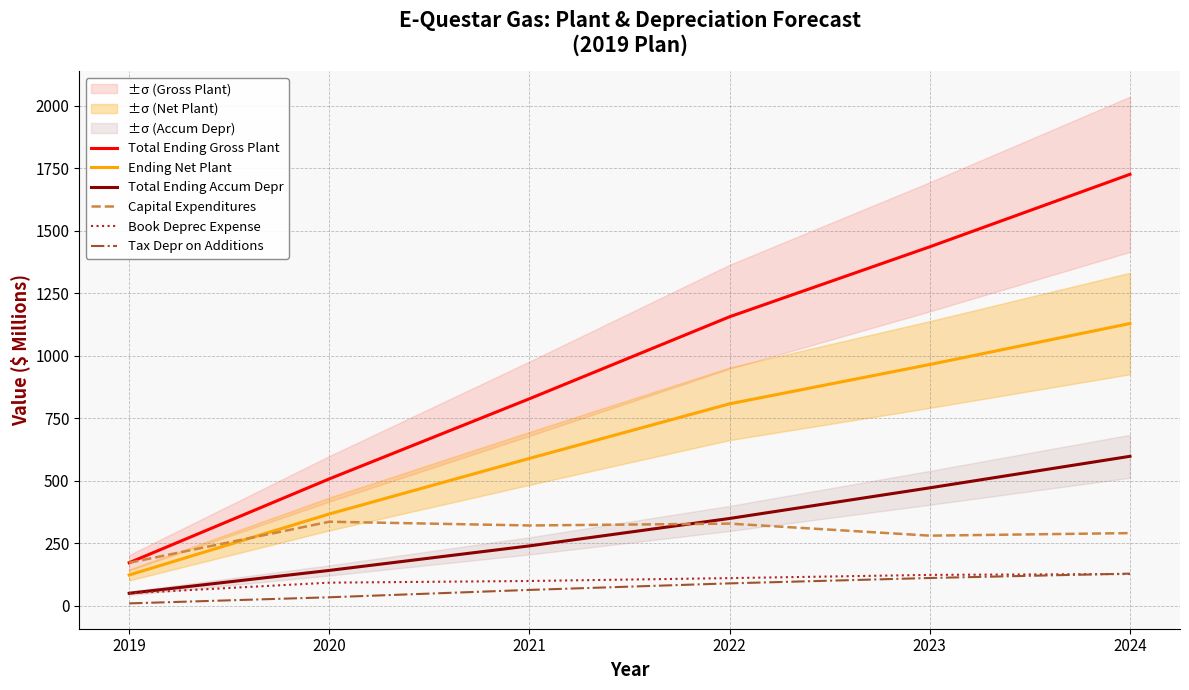

Rank the series by their maximum value, from lowest to highest.

Book Deprec Expense, Tax Depr on Additions, Capital Expenditures, Total Ending Accum Depr, Ending Net Plant, Total Ending Gross Plant